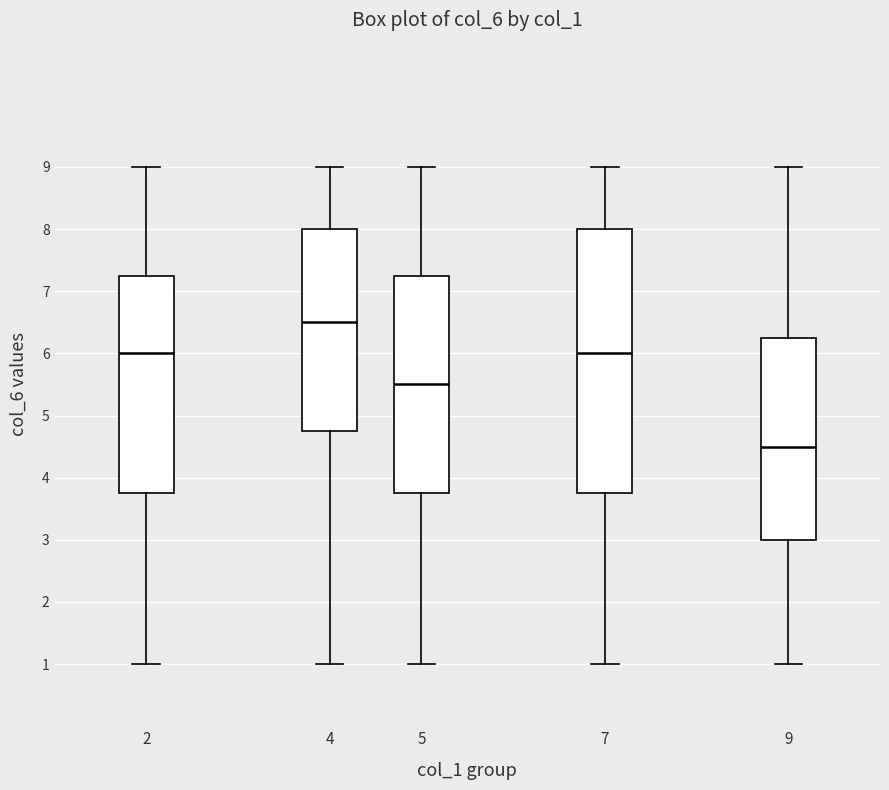

Which box has the lowest median line?

9